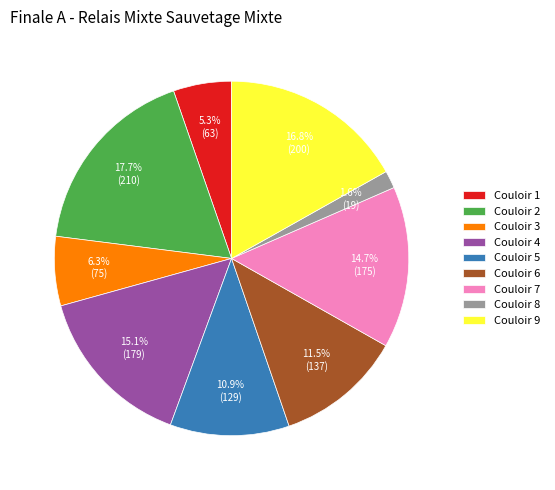

To the nearest percent, what portion does Couloir 5 represent?

11%